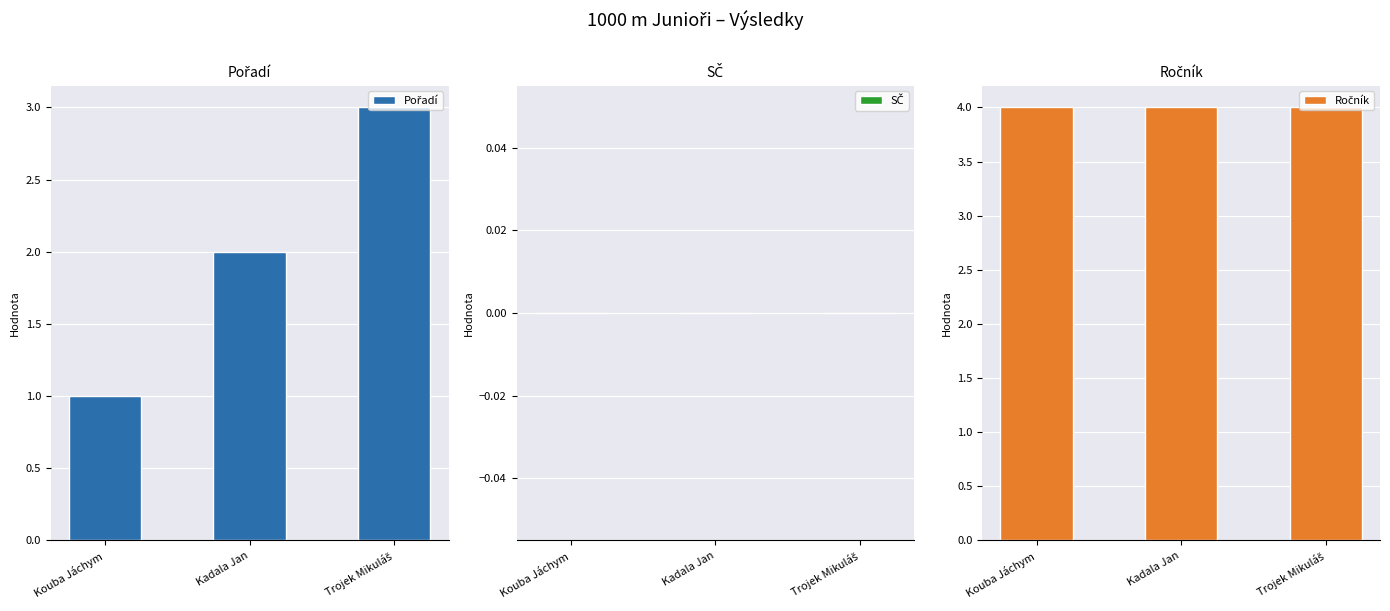

What is the difference between the highest and lowest values at Kadala Jan?

4